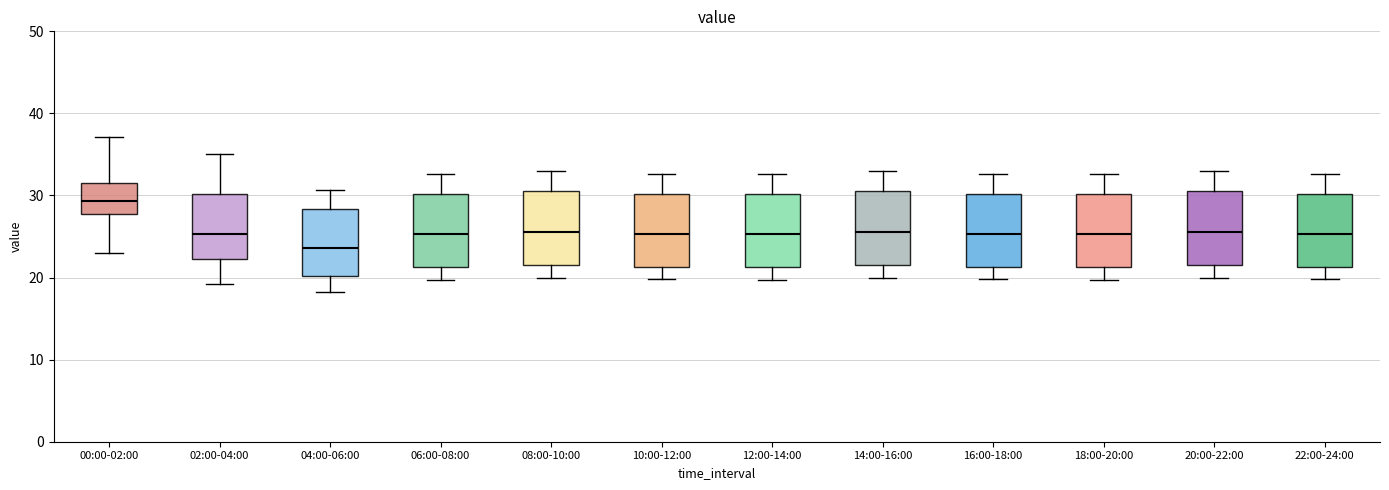

Reading left to right, transcribe this box plot: for each box, give where its median line is, the range the box spans, and where its two whiskers end, as read against the y-axis. The values are not printed on the chart, so give them approximately, as read against the axis.

00:00-02:00: median 29, box 28 to 32, whiskers 23 to 37
02:00-04:00: median 25, box 22 to 30, whiskers 19 to 35
04:00-06:00: median 24, box 20 to 28, whiskers 18 to 31
06:00-08:00: median 25, box 21 to 30, whiskers 20 to 33
08:00-10:00: median 26, box 22 to 31, whiskers 20 to 33
10:00-12:00: median 25, box 21 to 30, whiskers 20 to 33
12:00-14:00: median 25, box 21 to 30, whiskers 20 to 33
14:00-16:00: median 26, box 22 to 31, whiskers 20 to 33
16:00-18:00: median 25, box 21 to 30, whiskers 20 to 33
18:00-20:00: median 25, box 21 to 30, whiskers 20 to 33
20:00-22:00: median 26, box 22 to 31, whiskers 20 to 33
22:00-24:00: median 25, box 21 to 30, whiskers 20 to 33